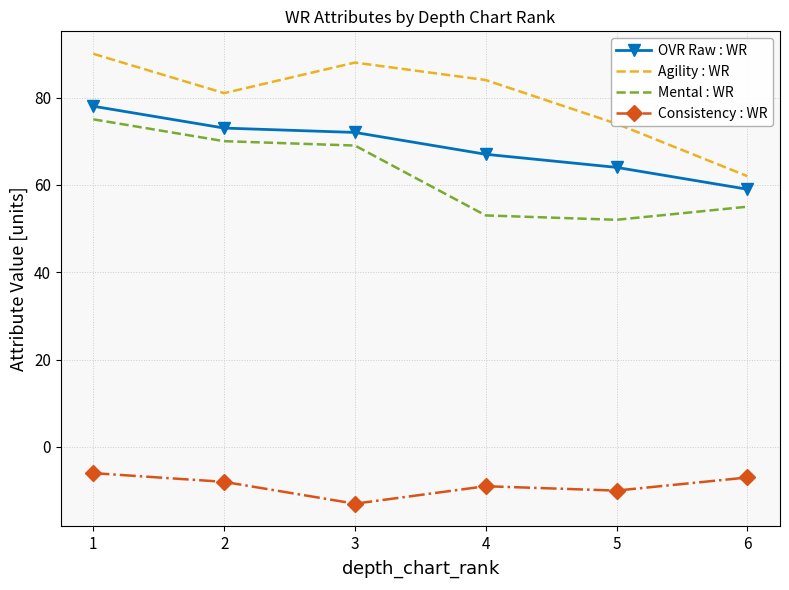

What are all the series names shown in the legend?

OVR Raw : WR, Agility : WR, Mental : WR, Consistency : WR